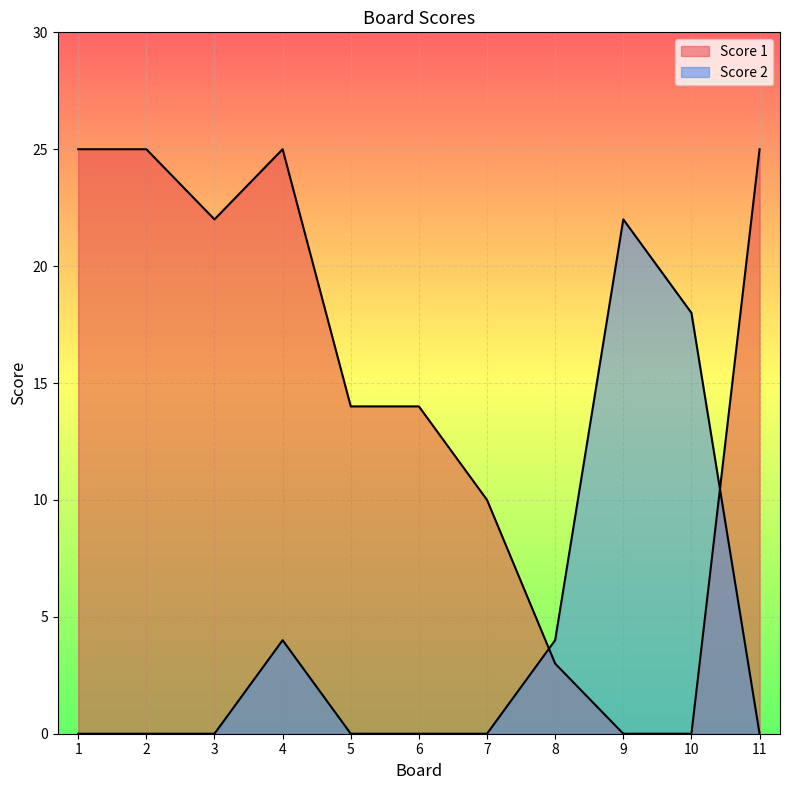

What is the maximum value shown in the chart?

25